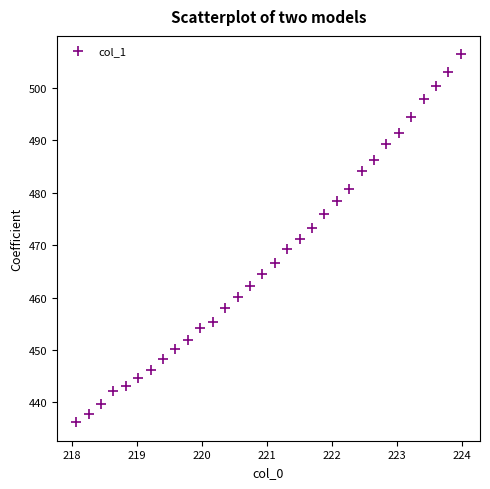

What is the range of X values (max minus min)?

5.9